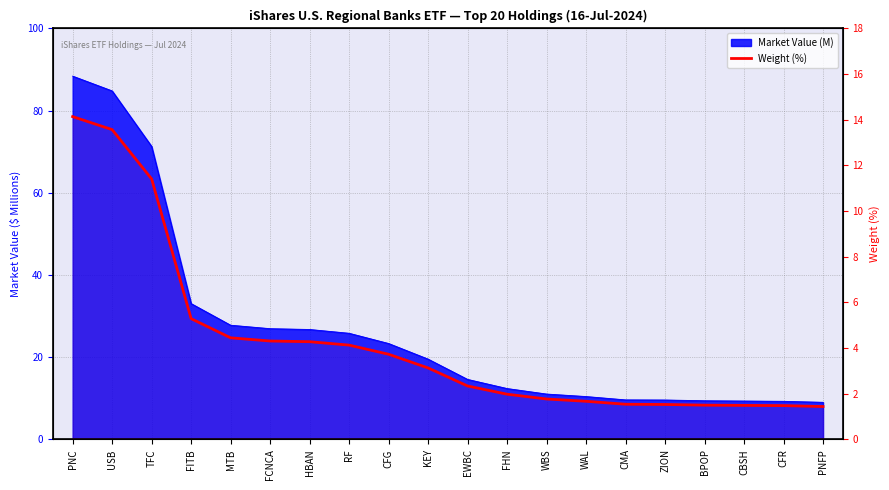

How many values are below 3?

10